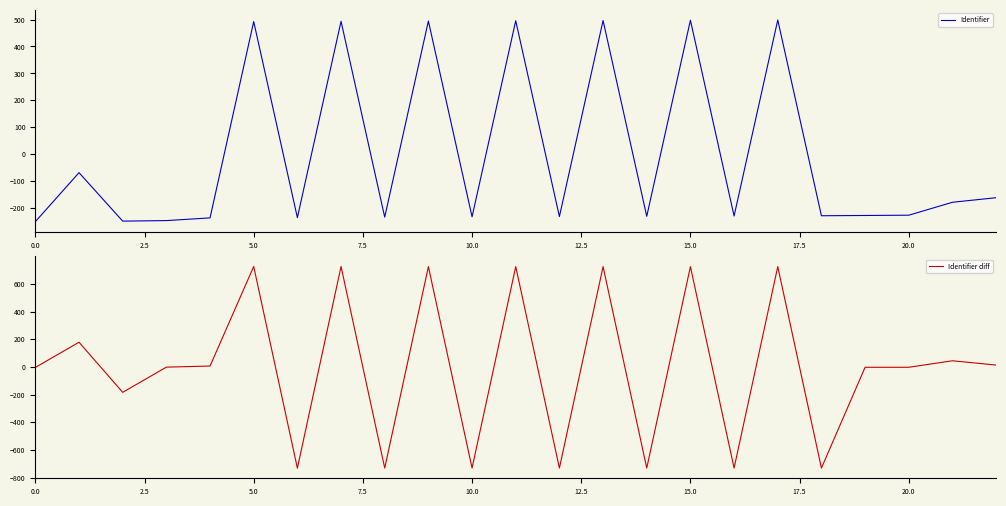

What is the minimum value for Identifier?

-250.6